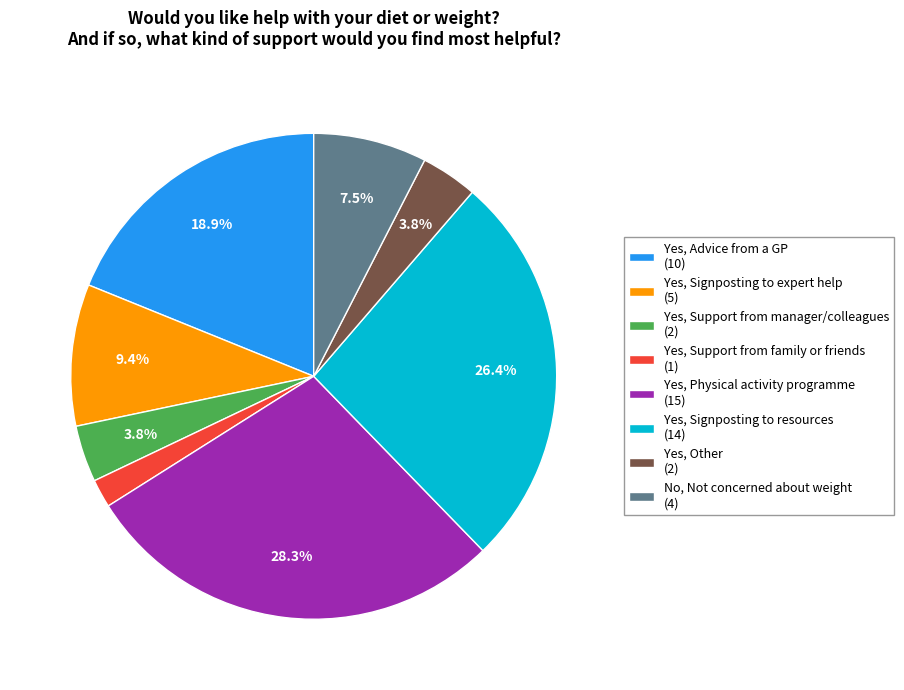

How many slices are in this pie chart?

8